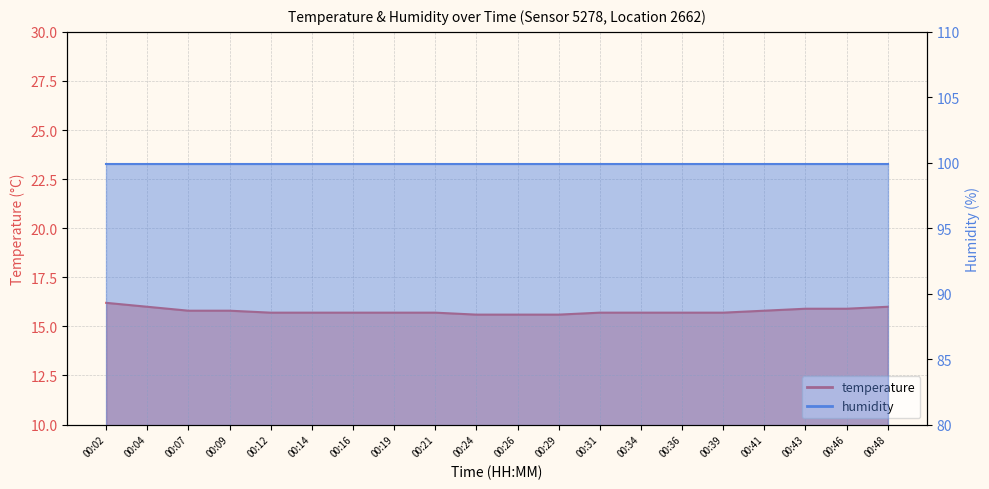

Is it true that the value at 00:29 is 15.6?

True